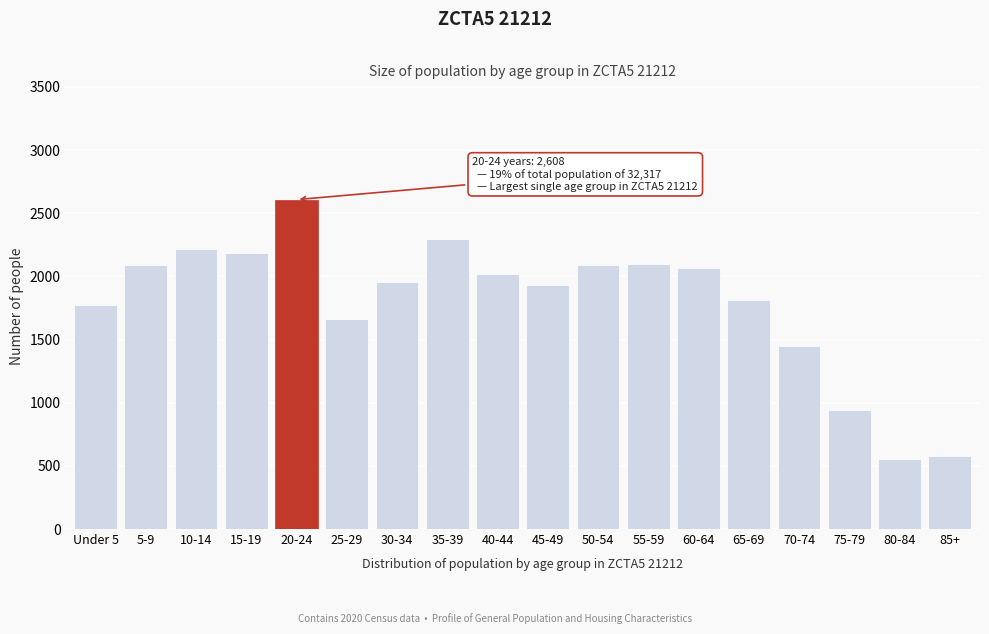

What is the value of the 11th bar from the left?

2087